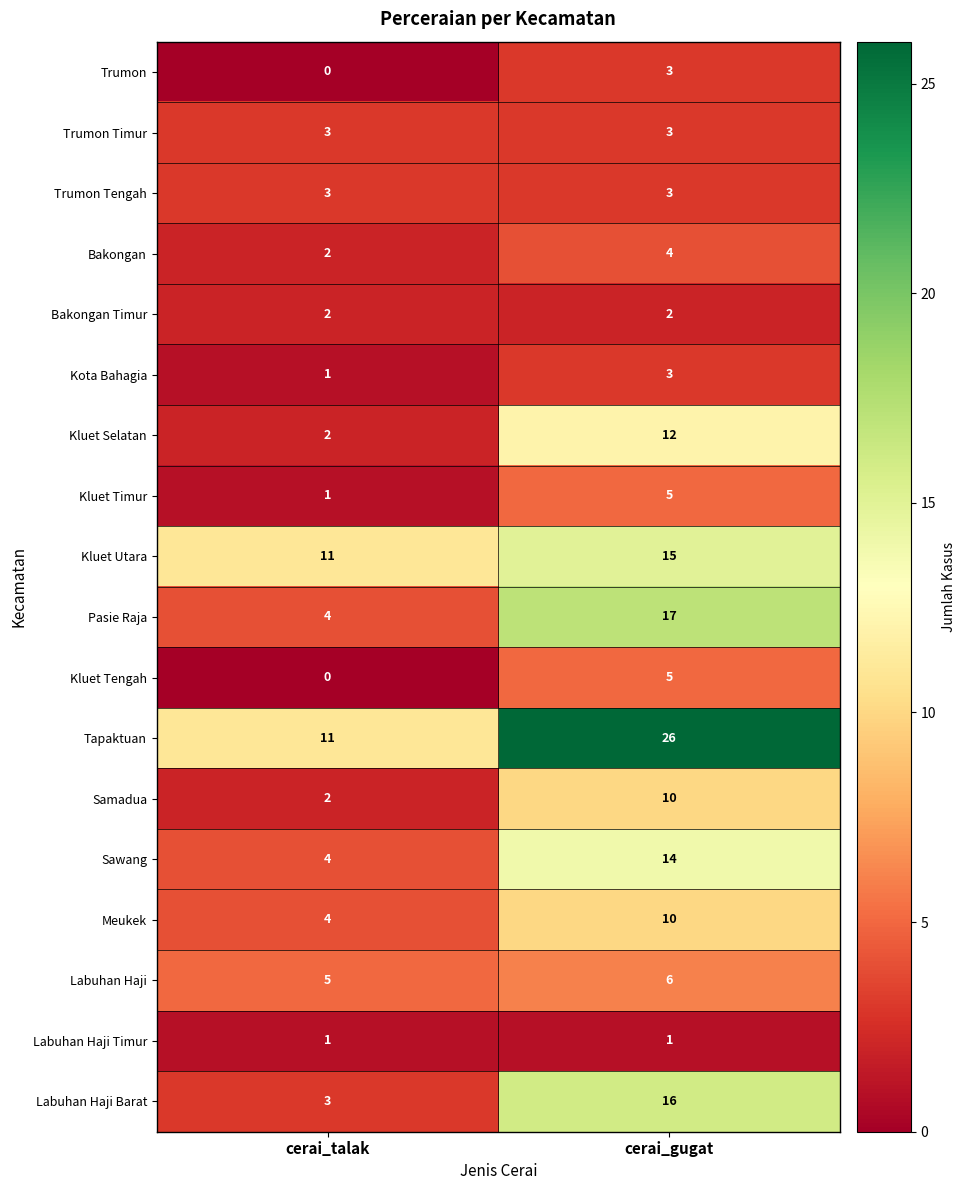

The Kluet Tengah series shows 5 at cerai_gugat. True or false?

True